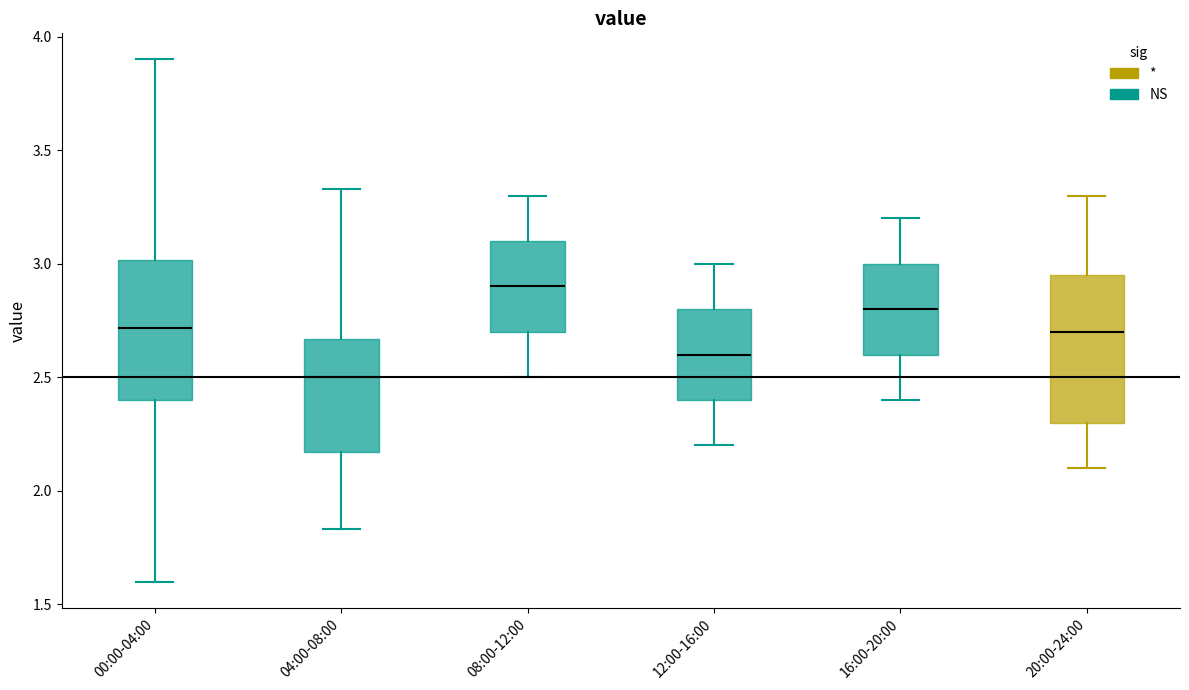

Where does the lower whisker of the box for 08:00-12:00 end on the y-axis? The values are not printed on the chart, so give them approximately, as read against the axis.

2.50